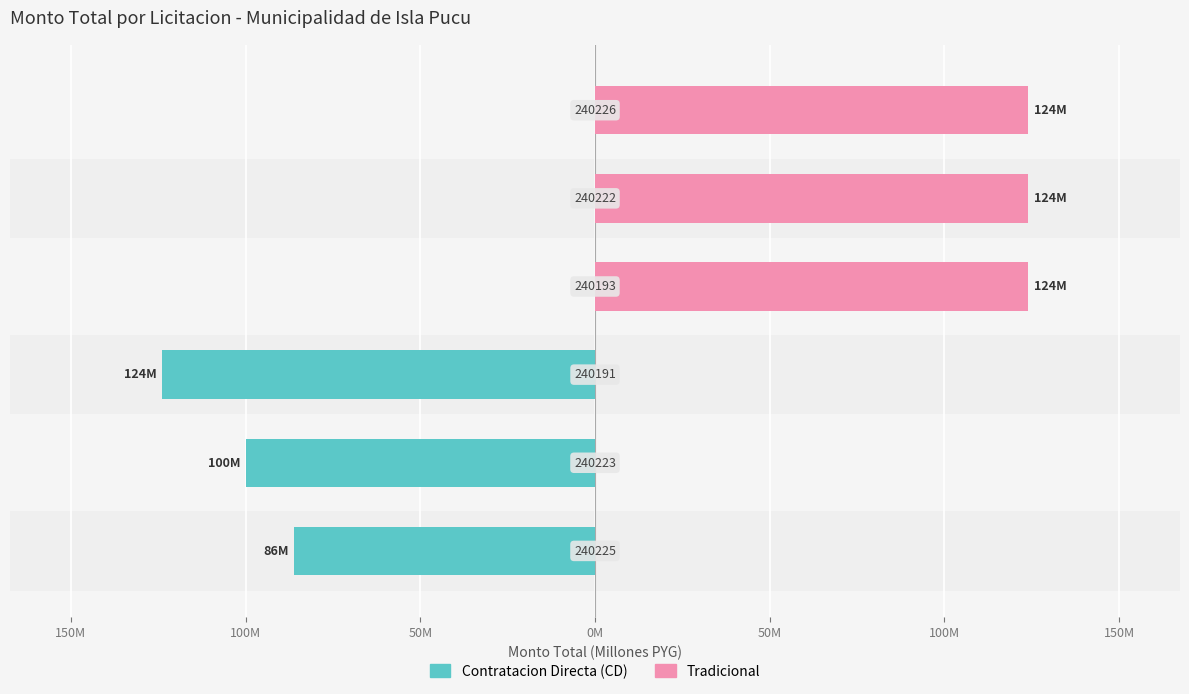

At 150M, list the series in order from smallest to largest.

Contratacion Directa CD, Tradicional